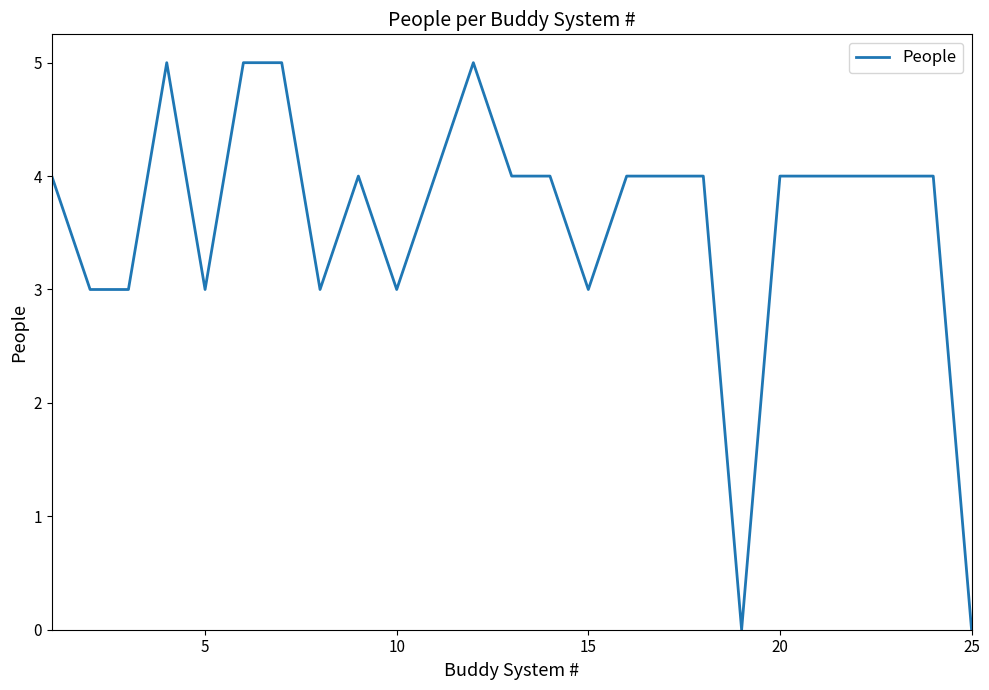

Count the values in the range 3 to 4.

19